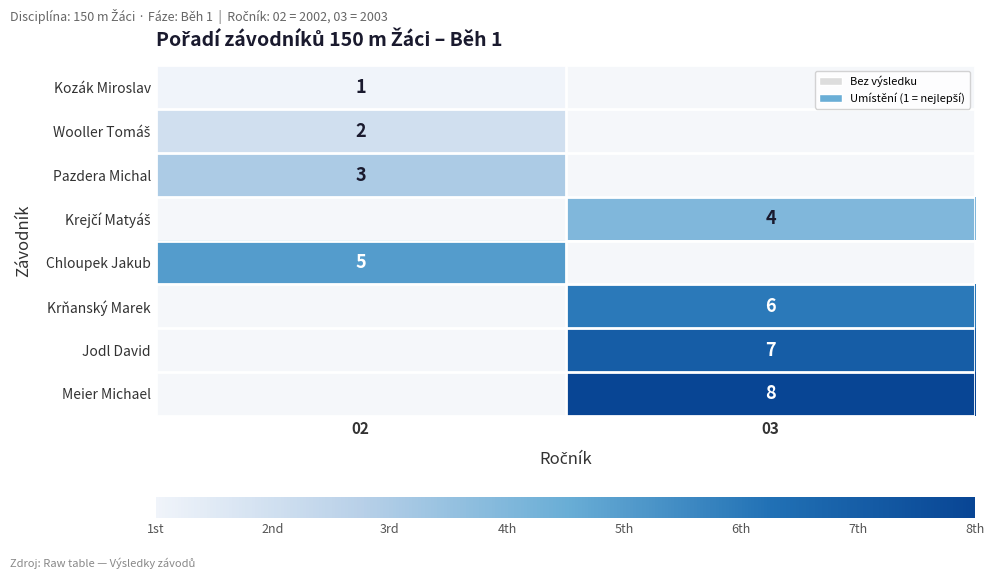

The value of Pazdera Michal at 02 is 3. True or false?

True